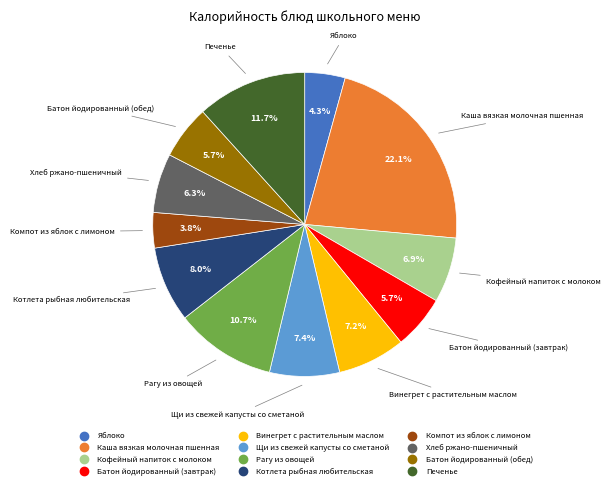

Is the sum of Рагу из овощей and Печенье greater than half?

No